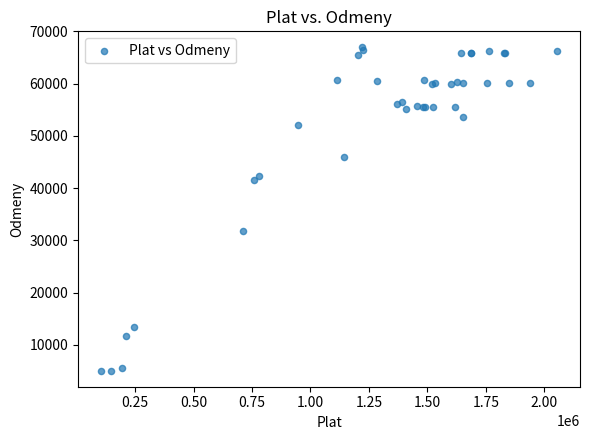

What Y value in the scatter plot is closest to 36010?

31768